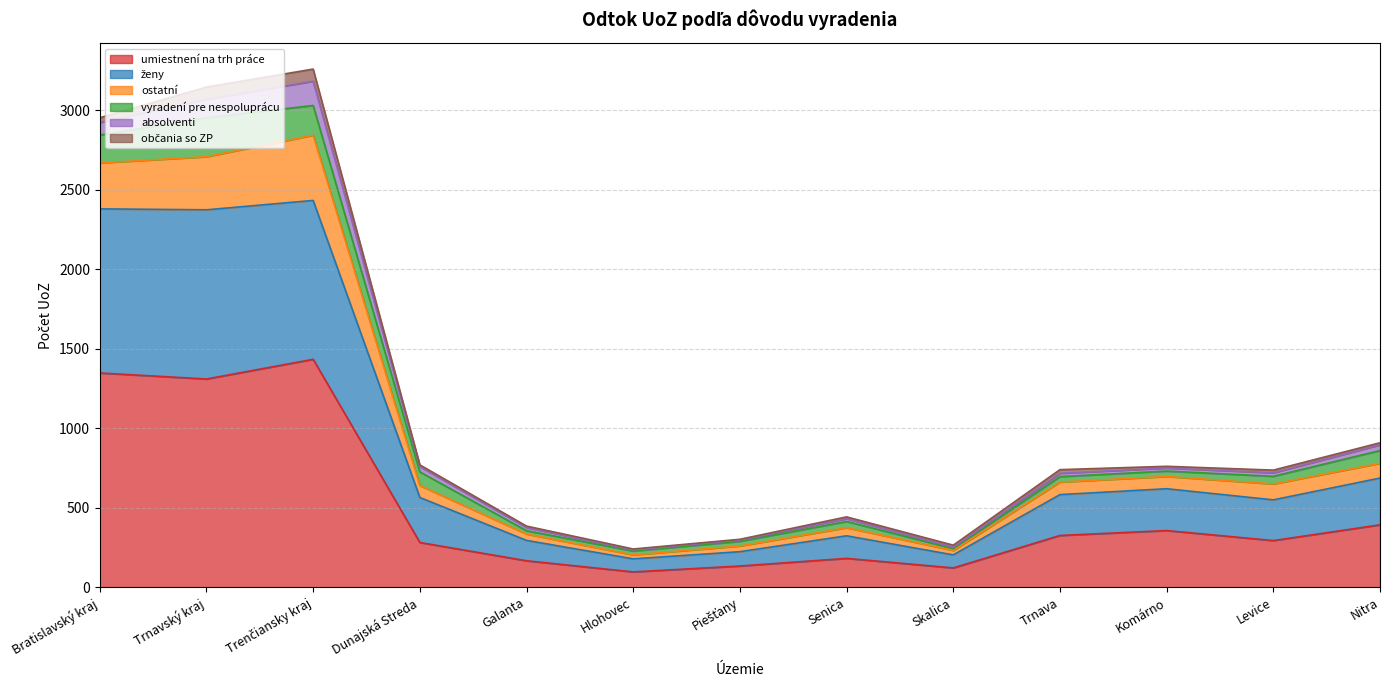

What is the lowest value of the umiestnení na trh práce series?

97